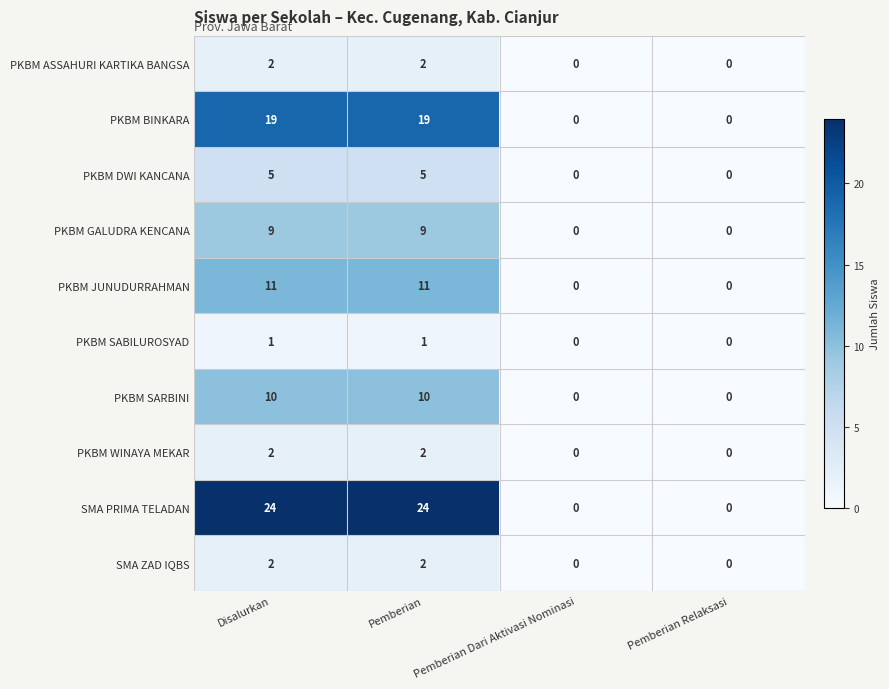

Which series changed the most between Pemberian and Pemberian Dari Aktivasi Nominasi?

SMA PRIMA TELADAN